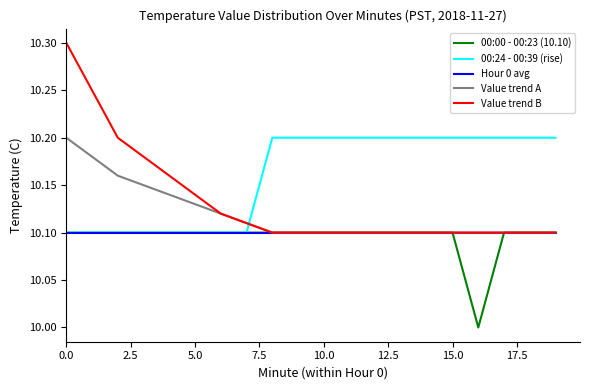

Which series has the widest spread of values?

Value trend B